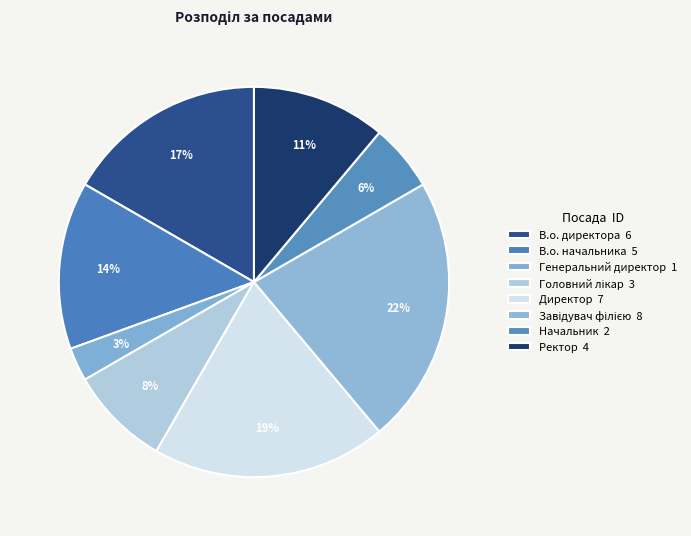

How many slices are in this pie chart?

8